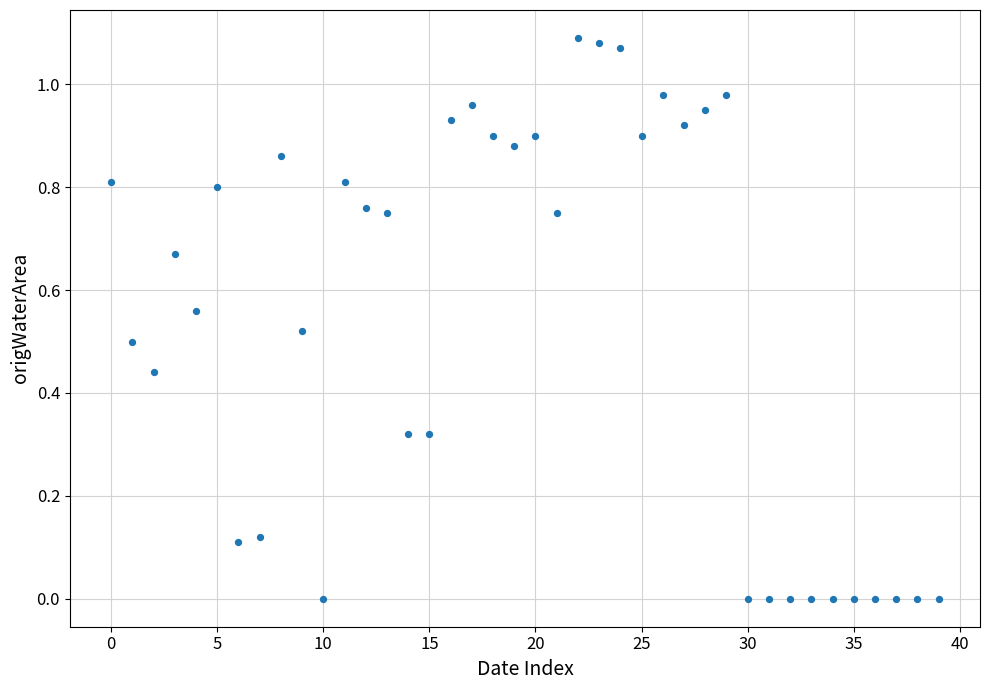

How many data points are displayed?

40